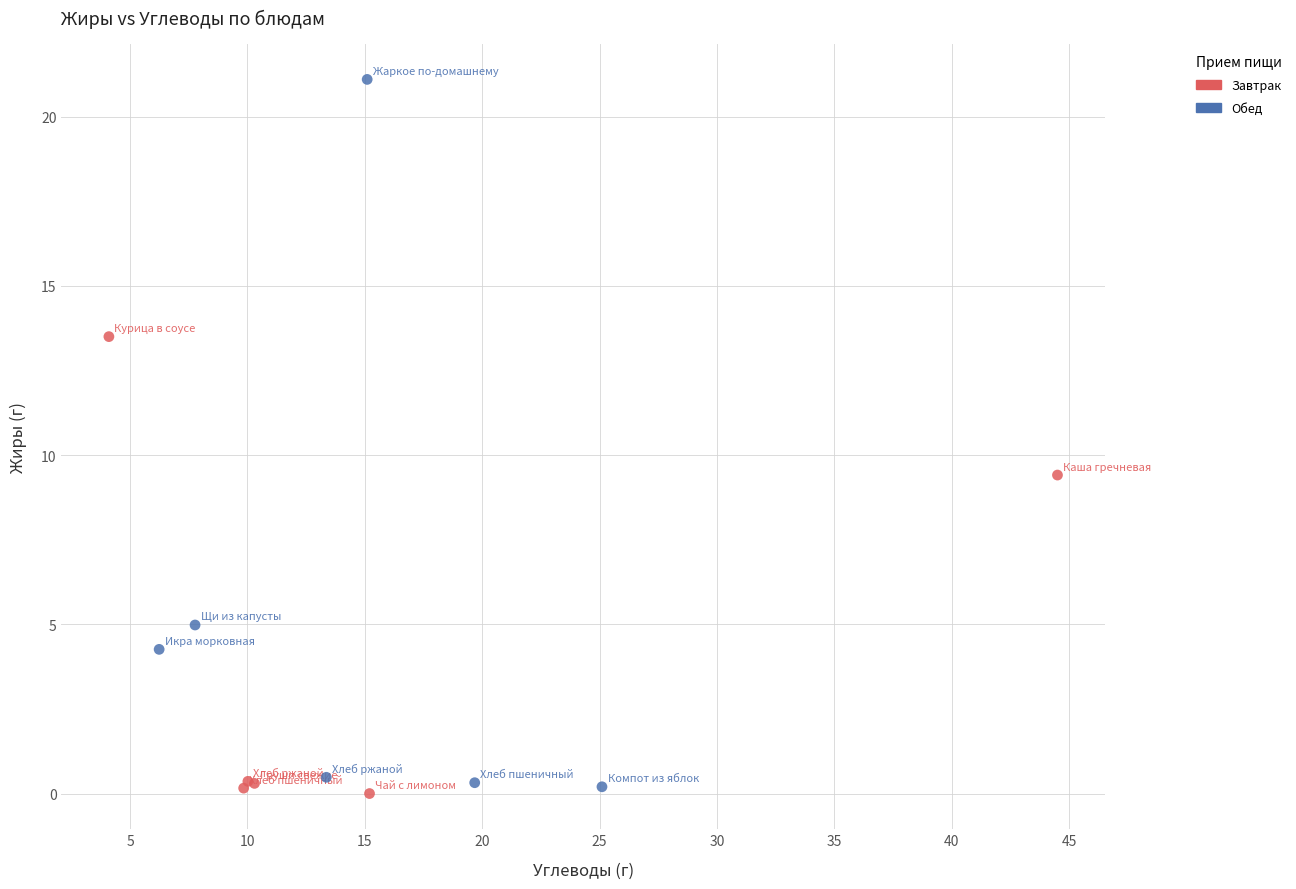

Which series has the largest Y range (max minus min)?

Обед